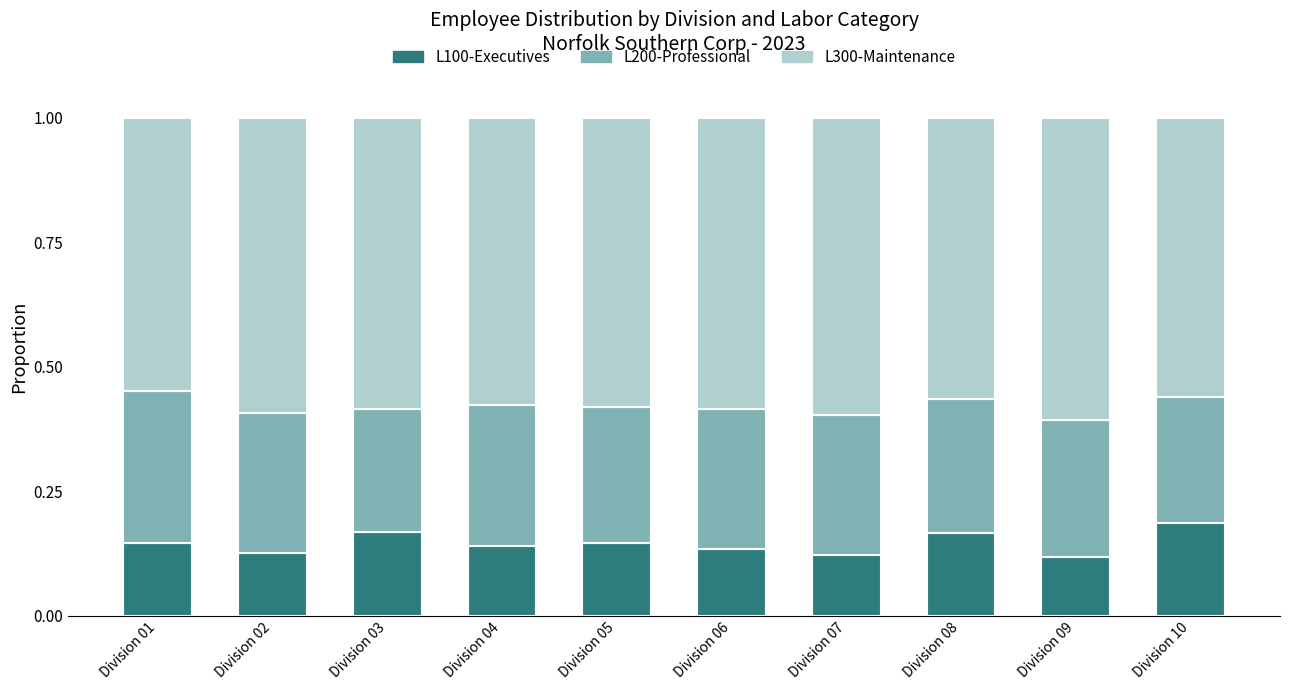

How many data points does each series have?

10